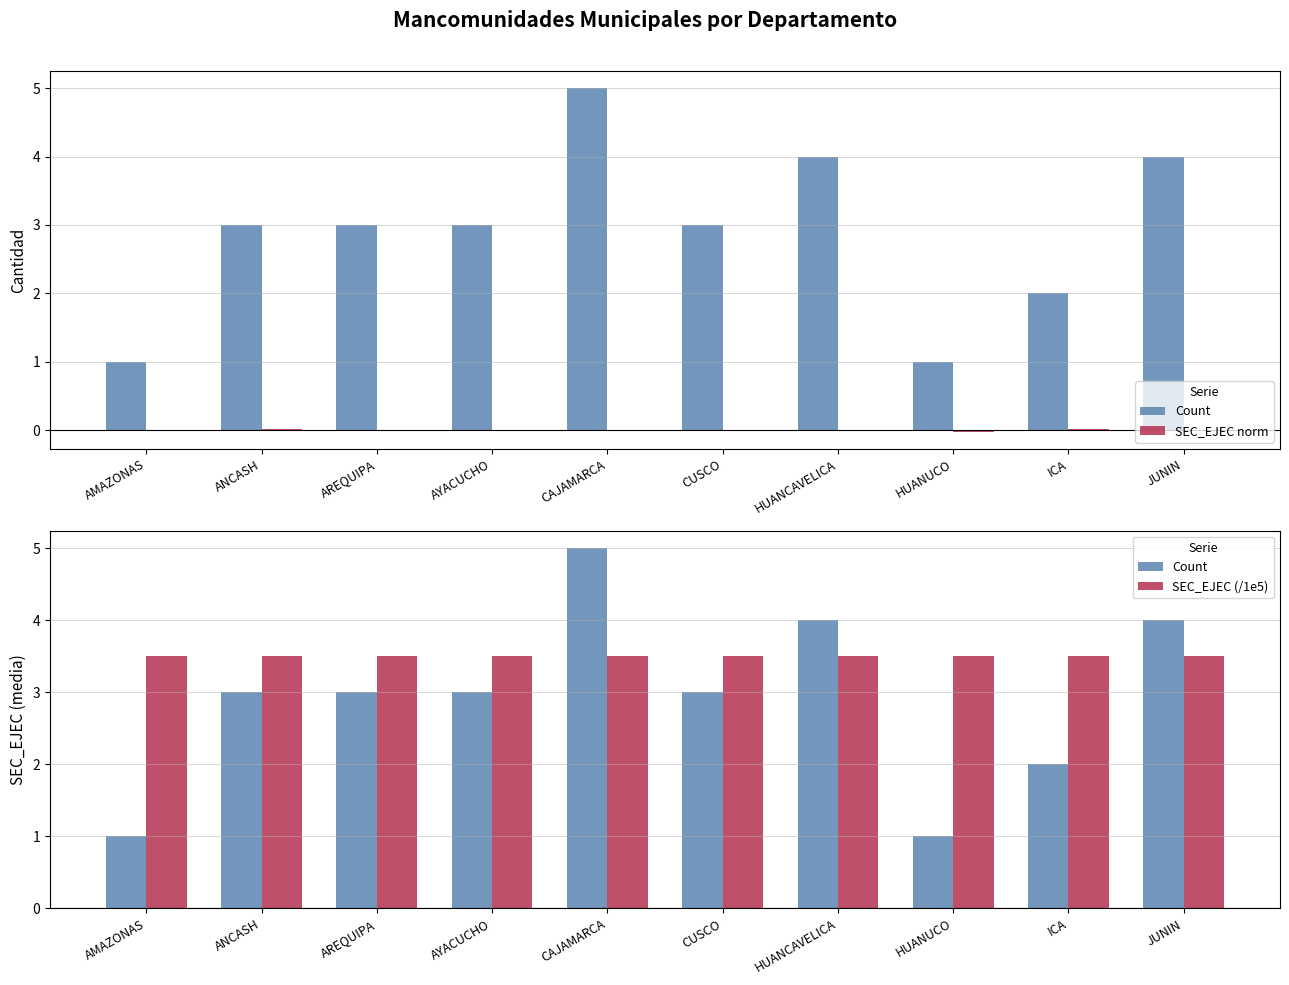

Does the chart contain any negative values?

Yes